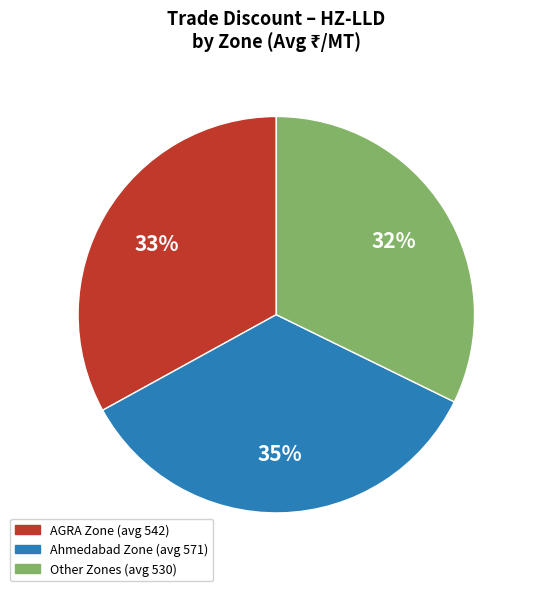

To the nearest percent, what is the average slice percentage?

33%